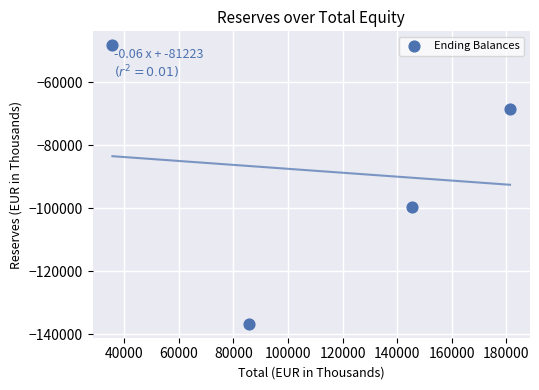

What is the average Y value?

-88191